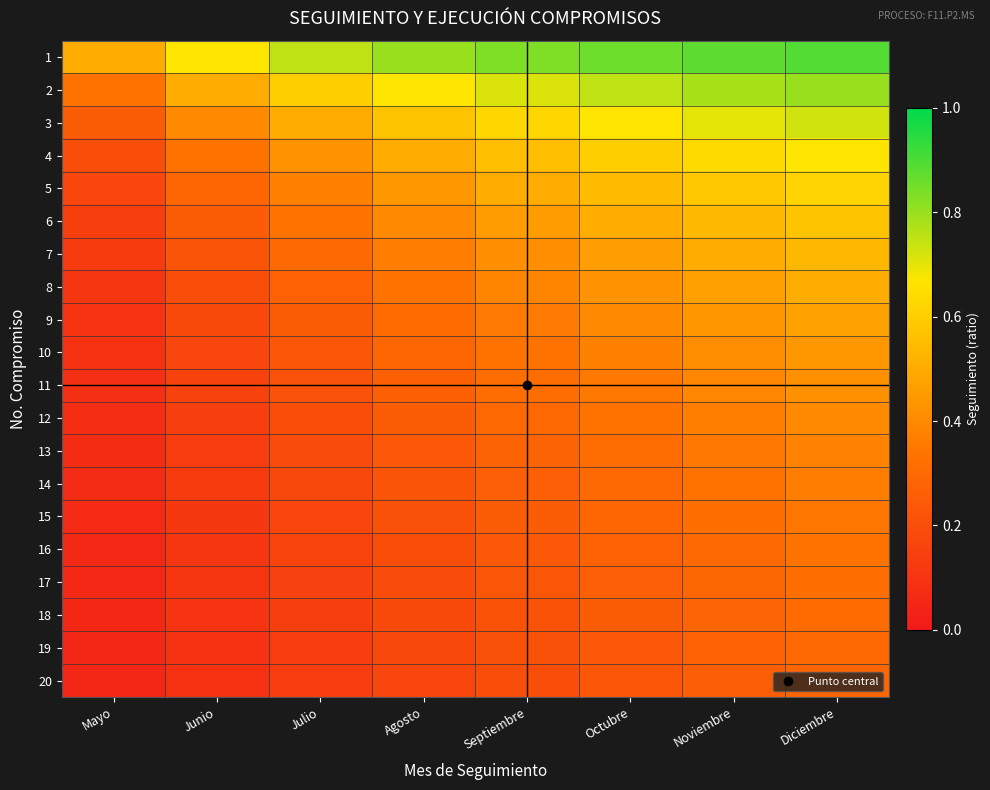

Reading left to right, what are all the values shown in this chart?

1: Mayo=0.5	Junio=0.7	Julio=0.8	Agosto=0.8	Septiembre=0.8	Octubre=0.9	Noviembre=0.9	Diciembre=0.9
2: Mayo=0.3	Junio=0.5	Julio=0.6	Agosto=0.7	Septiembre=0.7	Octubre=0.8	Noviembre=0.8	Diciembre=0.8
3: Mayo=0.2	Junio=0.4	Julio=0.5	Agosto=0.6	Septiembre=0.6	Octubre=0.7	Noviembre=0.7	Diciembre=0.7
4: Mayo=0.2	Junio=0.3	Julio=0.4	Agosto=0.5	Septiembre=0.6	Octubre=0.6	Noviembre=0.6	Diciembre=0.7
5: Mayo=0.2	Junio=0.3	Julio=0.4	Agosto=0.4	Septiembre=0.5	Octubre=0.5	Noviembre=0.6	Diciembre=0.6
6: Mayo=0.1	Junio=0.2	Julio=0.3	Agosto=0.4	Septiembre=0.5	Octubre=0.5	Noviembre=0.5	Diciembre=0.6
7: Mayo=0.1	Junio=0.2	Julio=0.3	Agosto=0.4	Septiembre=0.4	Octubre=0.5	Noviembre=0.5	Diciembre=0.5
8: Mayo=0.1	Junio=0.2	Julio=0.3	Agosto=0.3	Septiembre=0.4	Octubre=0.4	Noviembre=0.5	Diciembre=0.5
9: Mayo=0.1	Junio=0.2	Julio=0.2	Agosto=0.3	Septiembre=0.4	Octubre=0.4	Noviembre=0.4	Diciembre=0.5
10: Mayo=0.1	Junio=0.2	Julio=0.2	Agosto=0.3	Septiembre=0.3	Octubre=0.4	Noviembre=0.4	Diciembre=0.4
11: Mayo=0.1	Junio=0.2	Julio=0.2	Agosto=0.3	Septiembre=0.3	Octubre=0.4	Noviembre=0.4	Diciembre=0.4
12: Mayo=0.1	Junio=0.1	Julio=0.2	Agosto=0.2	Septiembre=0.3	Octubre=0.3	Noviembre=0.4	Diciembre=0.4
13: Mayo=0.1	Junio=0.1	Julio=0.2	Agosto=0.2	Septiembre=0.3	Octubre=0.3	Noviembre=0.3	Diciembre=0.4
14: Mayo=0.1	Junio=0.1	Julio=0.2	Agosto=0.2	Septiembre=0.3	Octubre=0.3	Noviembre=0.3	Diciembre=0.4
15: Mayo=0.1	Junio=0.1	Julio=0.2	Agosto=0.2	Septiembre=0.2	Octubre=0.3	Noviembre=0.3	Diciembre=0.3
16: Mayo=0.1	Junio=0.1	Julio=0.2	Agosto=0.2	Septiembre=0.2	Octubre=0.3	Noviembre=0.3	Diciembre=0.3
17: Mayo=0.1	Junio=0.1	Julio=0.1	Agosto=0.2	Septiembre=0.2	Octubre=0.3	Noviembre=0.3	Diciembre=0.3
18: Mayo=0.1	Junio=0.1	Julio=0.1	Agosto=0.2	Septiembre=0.2	Octubre=0.2	Noviembre=0.3	Diciembre=0.3
19: Mayo=0.1	Junio=0.1	Julio=0.1	Agosto=0.2	Septiembre=0.2	Octubre=0.2	Noviembre=0.3	Diciembre=0.3
20: Mayo=0.0	Junio=0.1	Julio=0.1	Agosto=0.2	Septiembre=0.2	Octubre=0.2	Noviembre=0.3	Diciembre=0.3